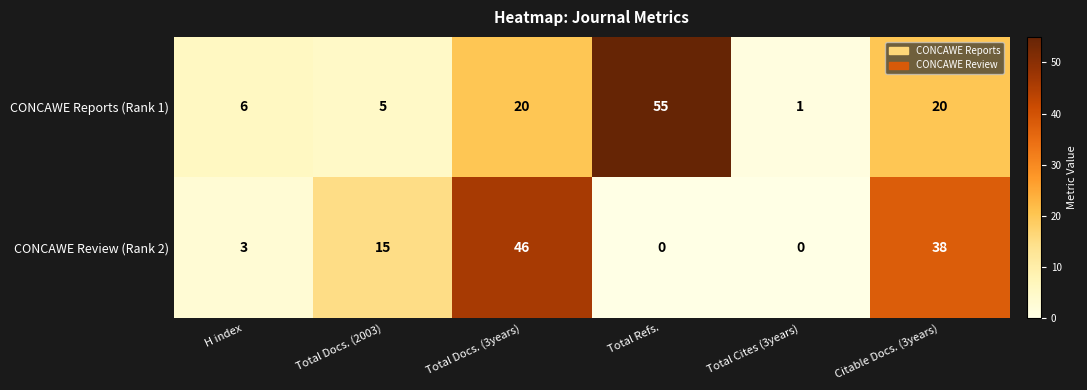

List the series in order of their peak value, lowest first.

CONCAWE Review (Rank 2), CONCAWE Reports (Rank 1)